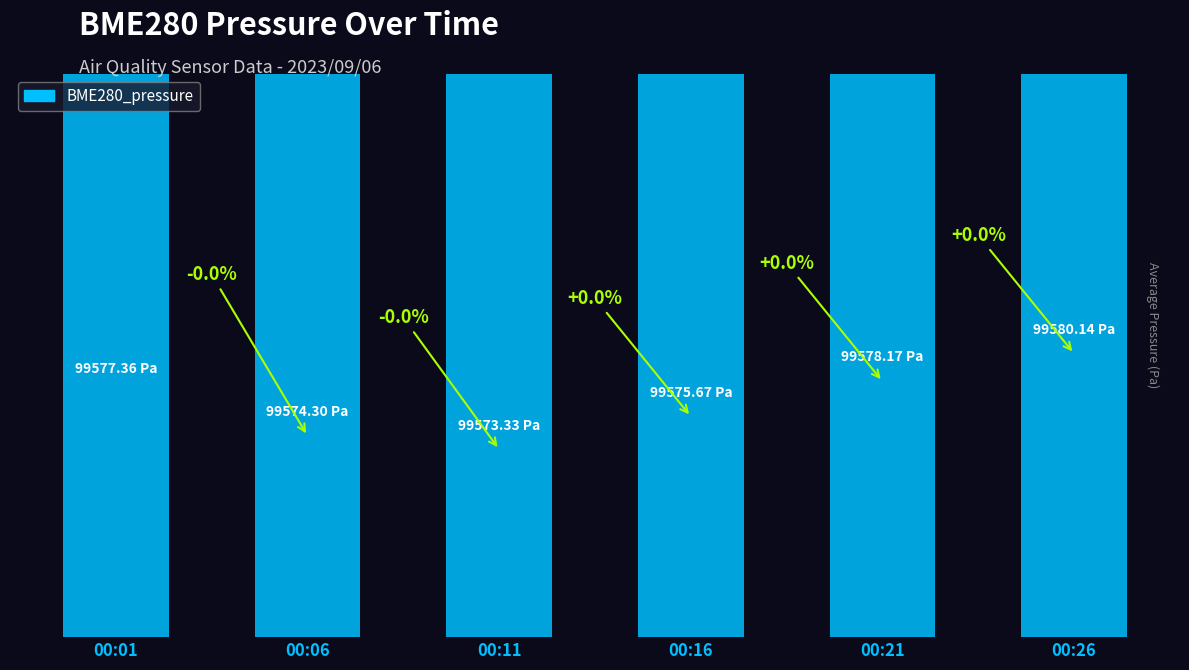

Which has a higher value, 00:16 or 00:01?

00:01